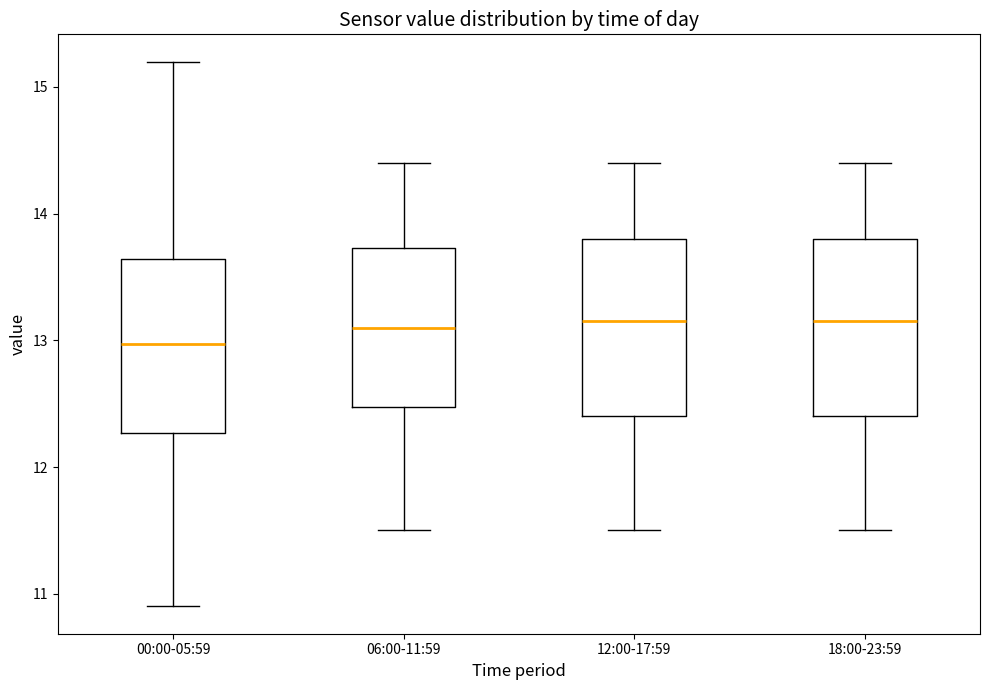

Where does the lower whisker of the box for 00:00-05:59 end on the y-axis? The values are not printed on the chart, so give them approximately, as read against the axis.

10.9